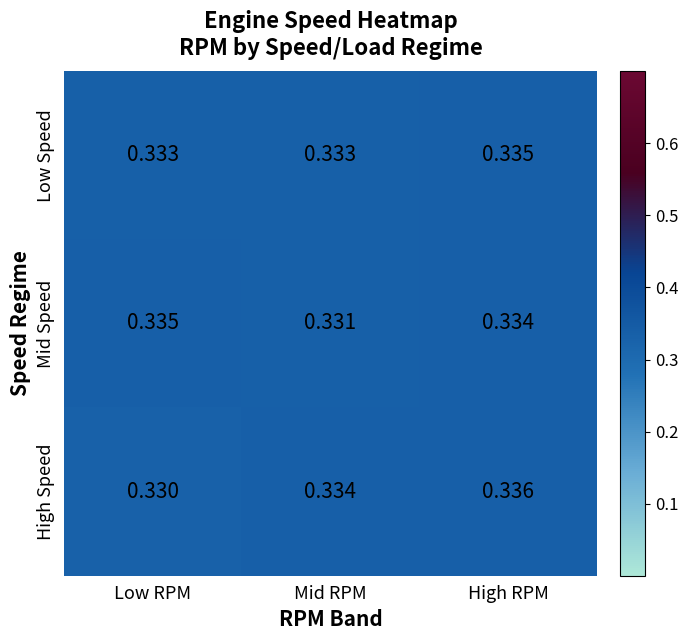

Between Mid RPM and High RPM, which series saw the biggest shift?

Mid Speed